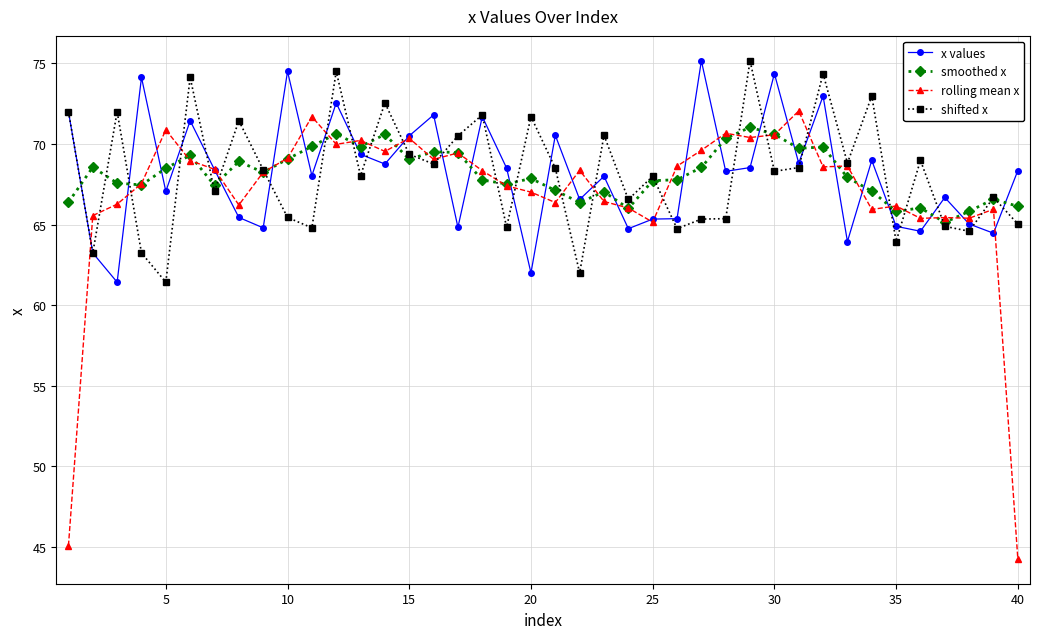

What is the smallest value displayed?

44.3